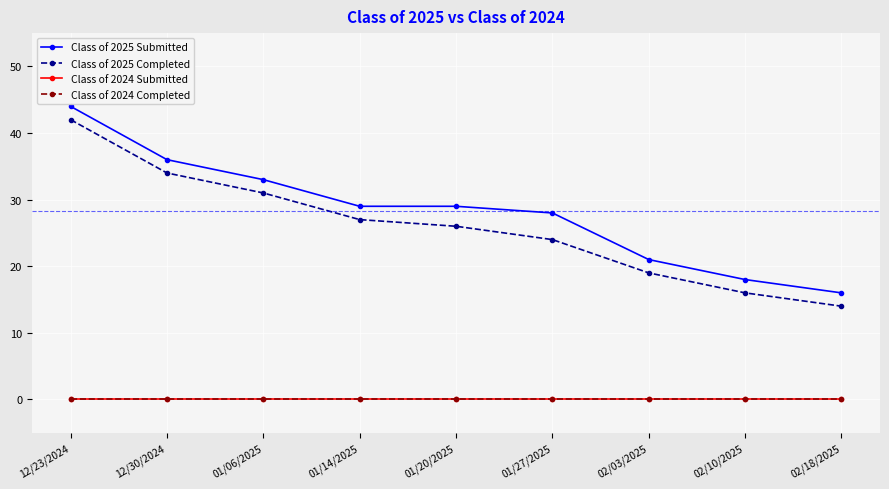

Which category has the lowest value across all series?

12/23/2024